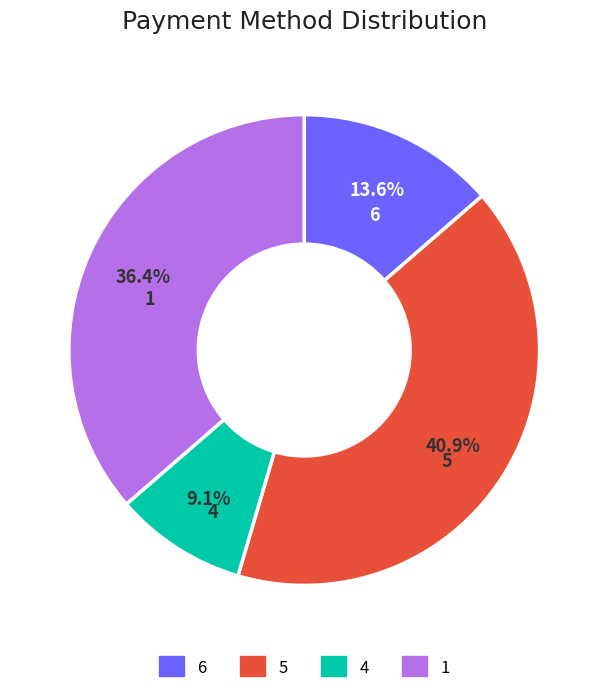

Is there a majority slice in this chart?

No